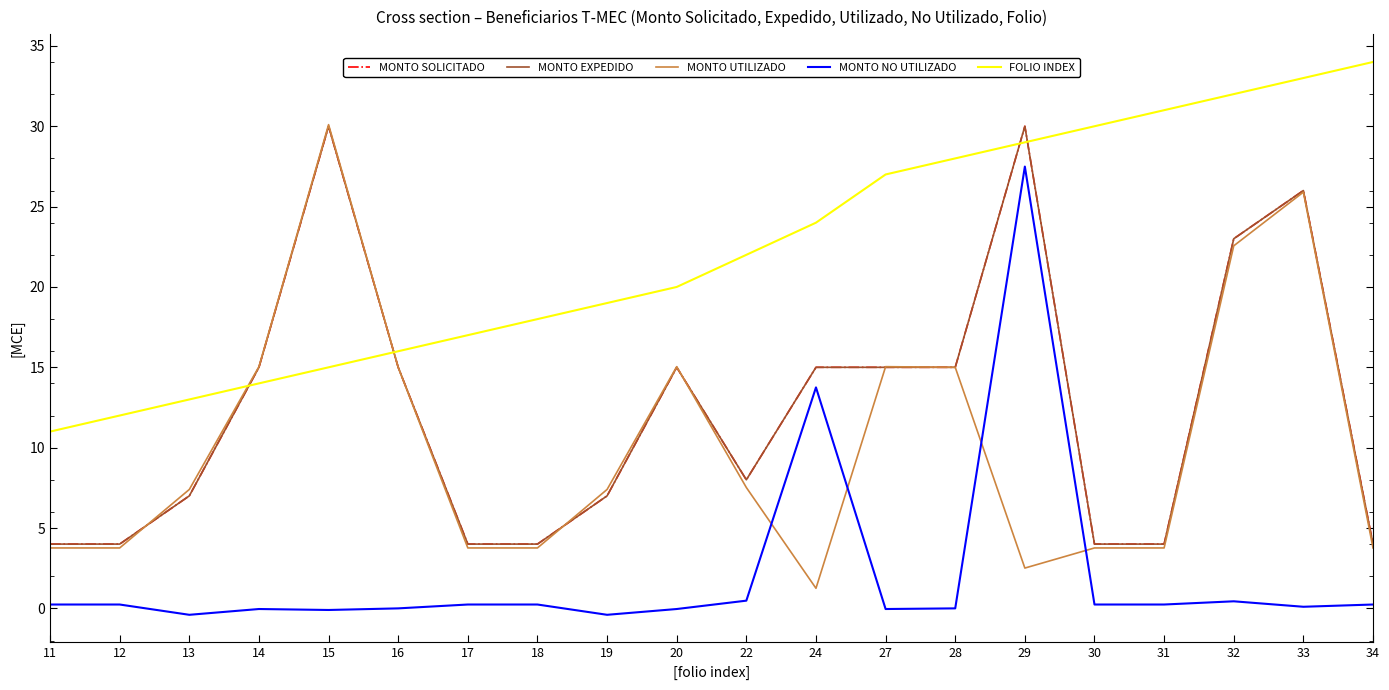

Where is the first local minimum for MONTO SOLICITADO?

22